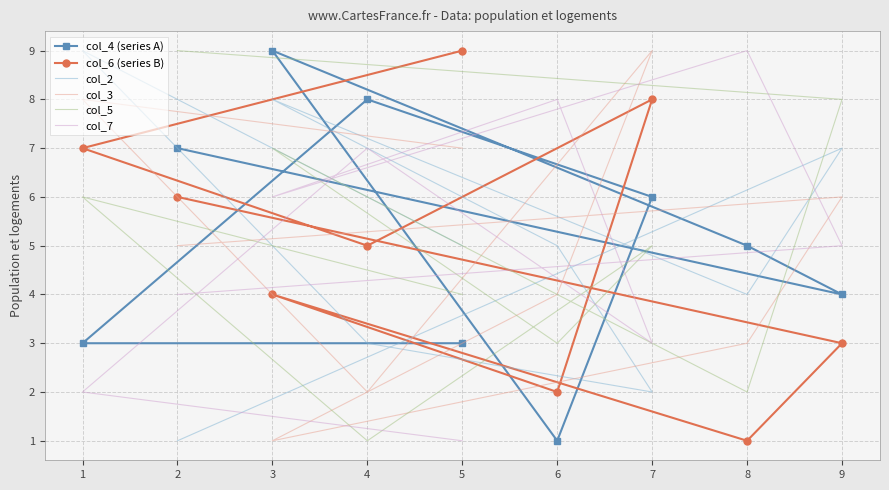

At which label does col_3 reach its minimum?

3